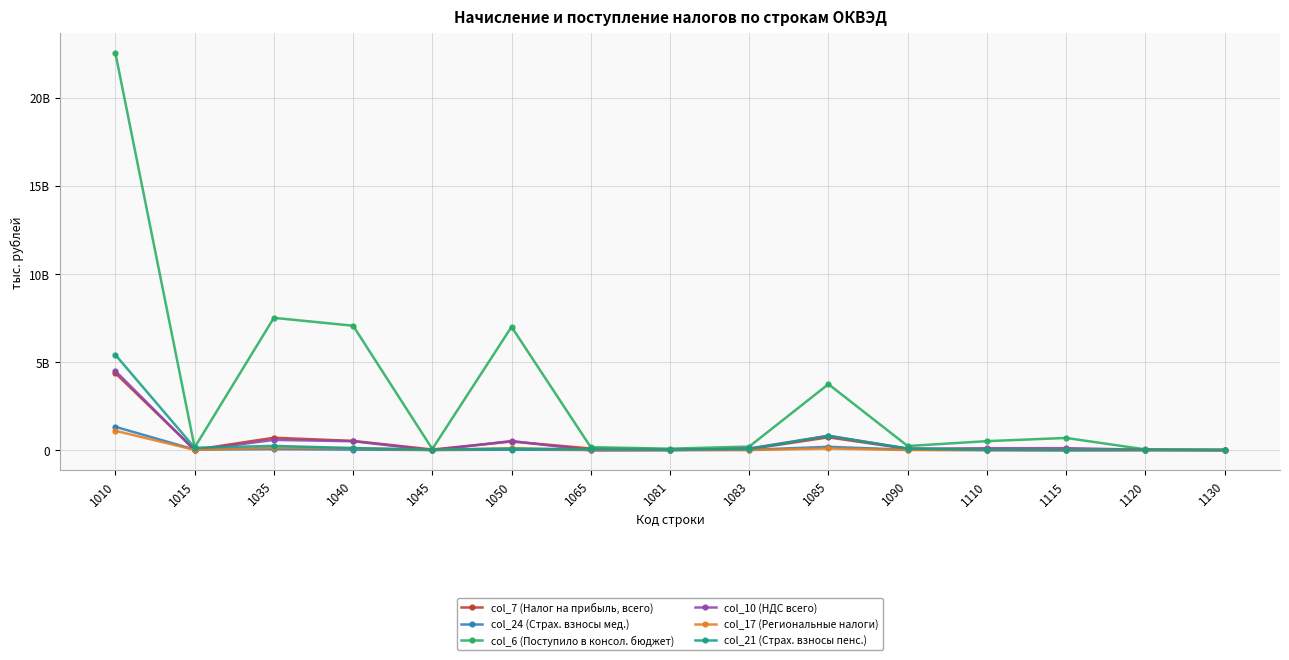

What is the sum of the col_24 (Страх. взносы мед.) values at 1040 and 1083?

44793544